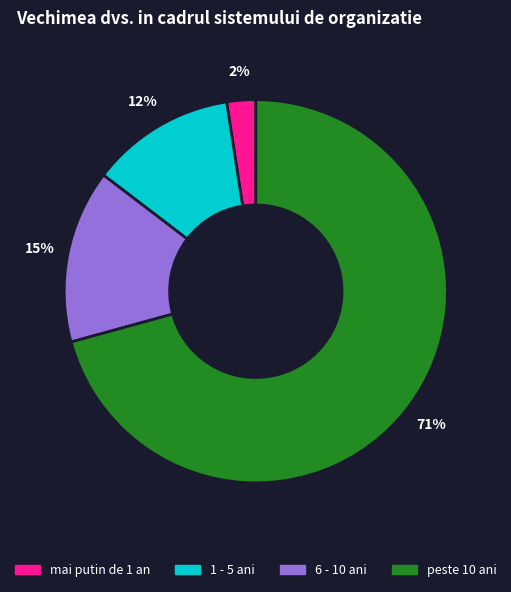

To the nearest percent, what percentage of the pie is mai putin de 1 an?

2%